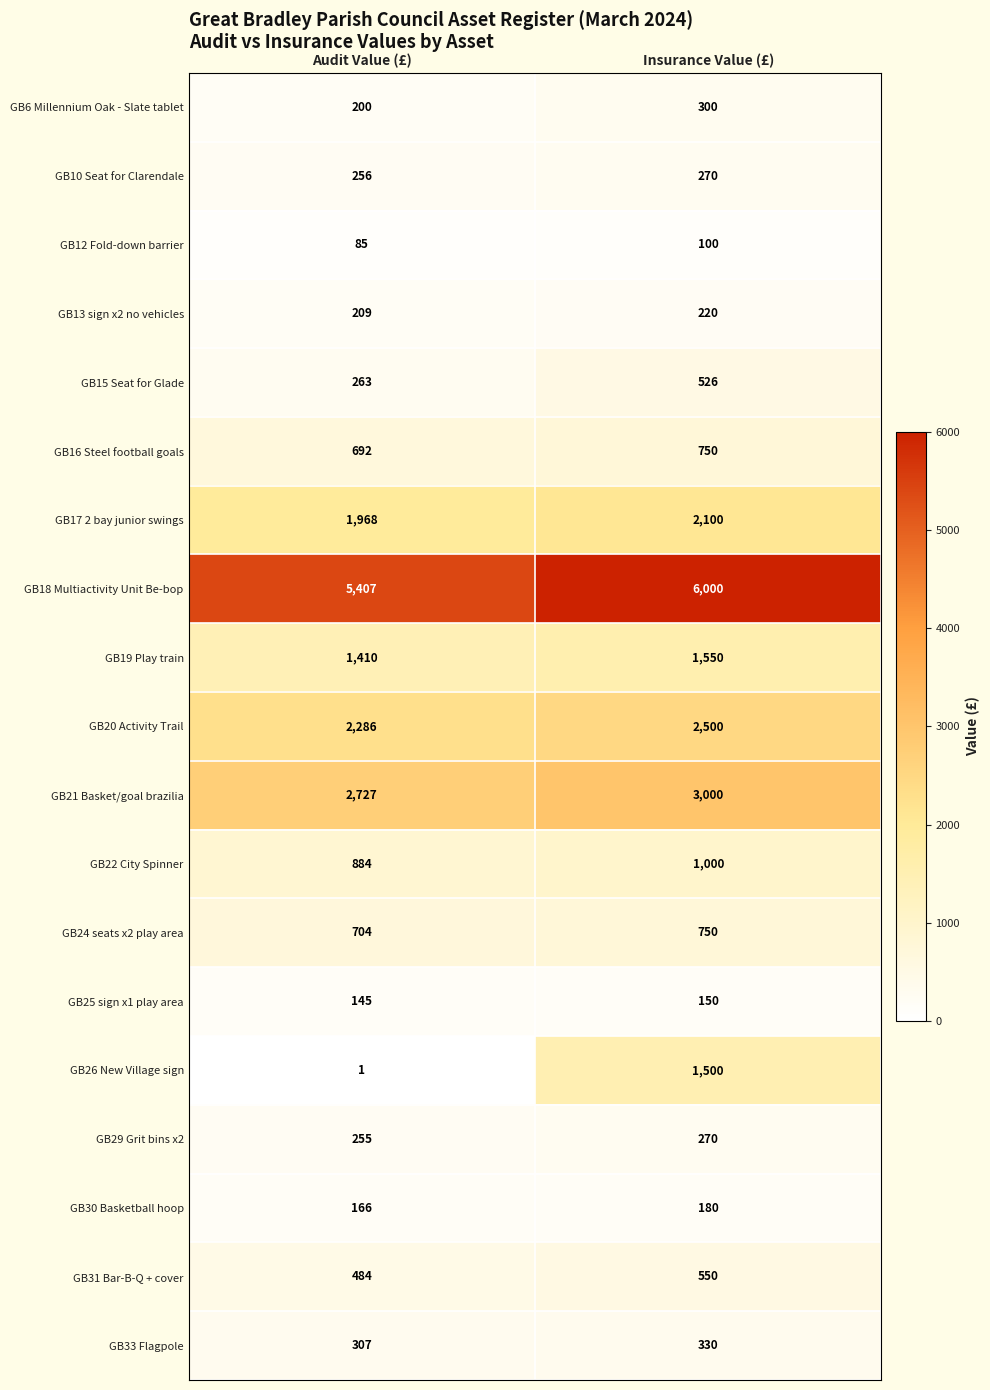

True or false: GB6 Millennium Oak - Slate tablet has a value of 200 at Audit Value (£).

True